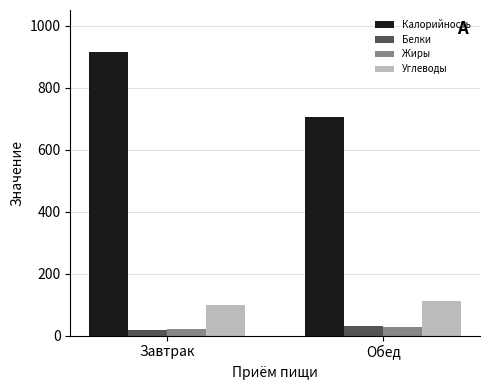

What is the spread (max minus min) of values at Завтрак?

895.4